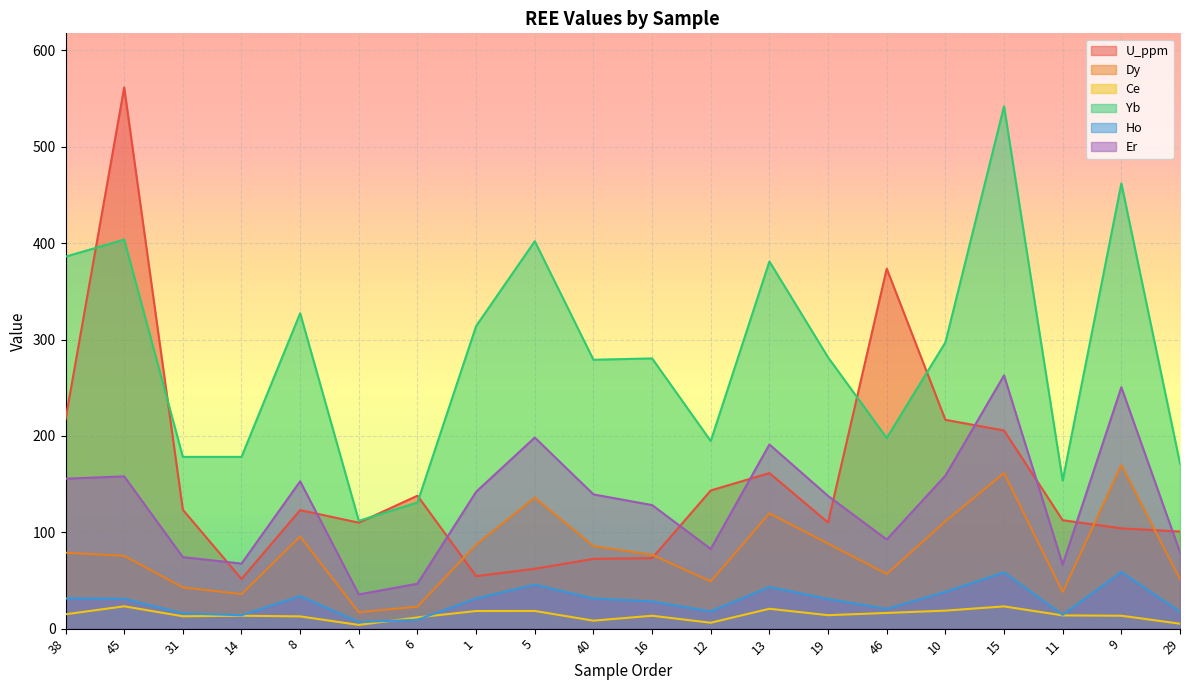

True or false: Dy and Ho cross at least once.

False